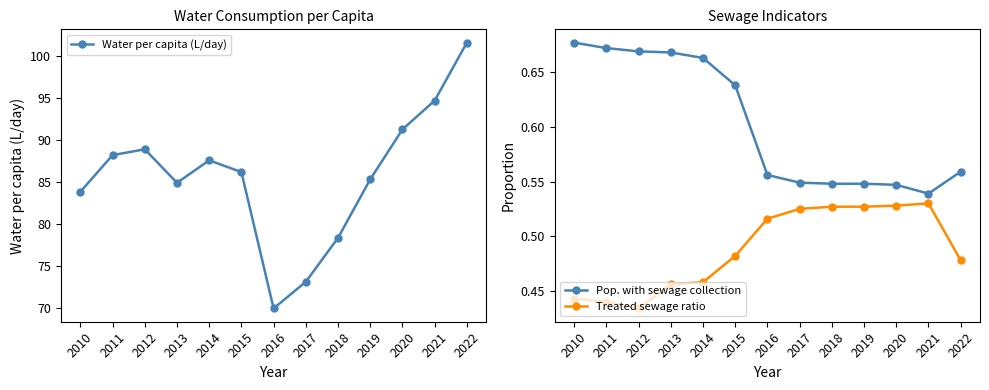

What are all the series names shown in the legend?

Water per capita (L/day), Pop. with sewage collection, Treated sewage ratio